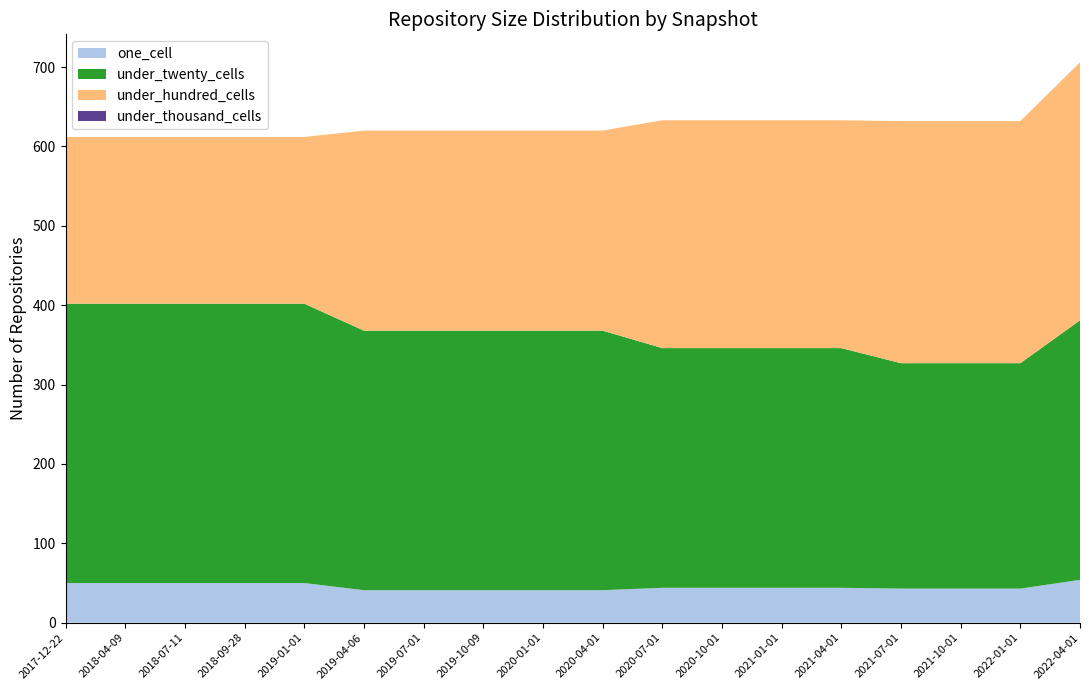

Reading left to right, what are all the values shown in this chart?

one_cell: 50	50	50	50	50	41	41	41	41	41	44	44	44	44	43	43	43	54
under_twenty_cells: 352	352	352	352	352	327	327	327	327	327	302	302	302	302	284	284	284	327
under_hundred_cells: 210	210	210	210	210	252	252	252	252	252	287	287	287	287	305	305	305	325
under_thousand_cells: 0	0	0	0	0	0	0	0	0	0	0	0	0	0	0	0	0	0
over_thousand_cells: 0	0	0	0	0	0	0	0	0	0	0	0	0	0	0	0	0	0